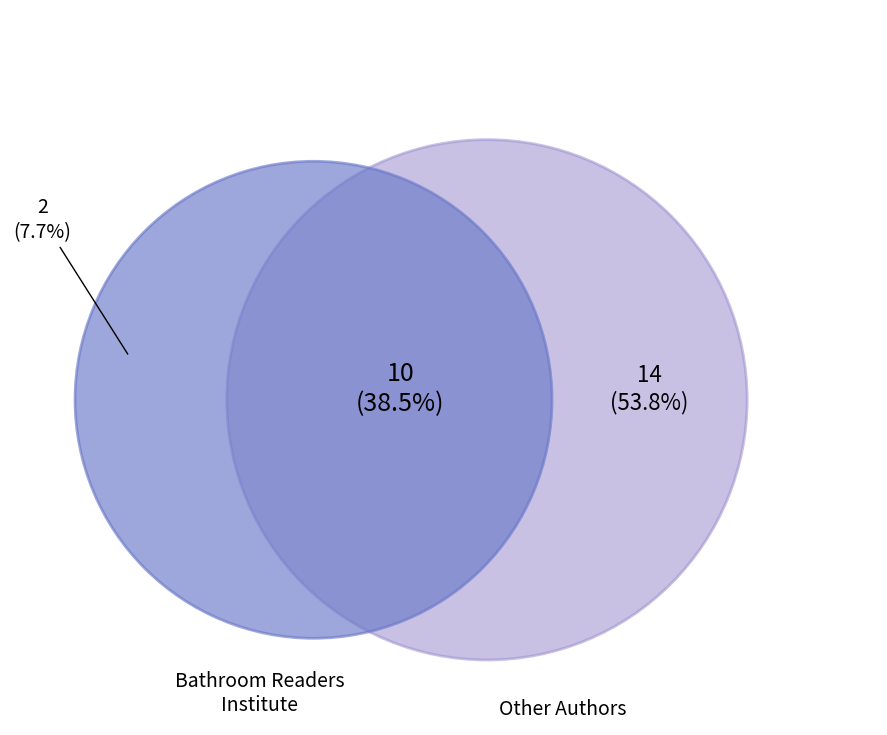

To the nearest percent, what portion does Phaedra Parks represent?

8%